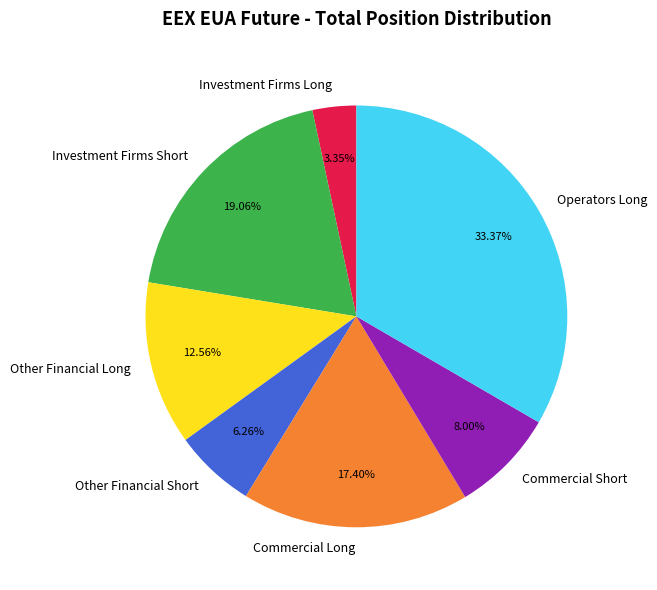

Which category has the smallest portion of the pie?

Investment Firms Long